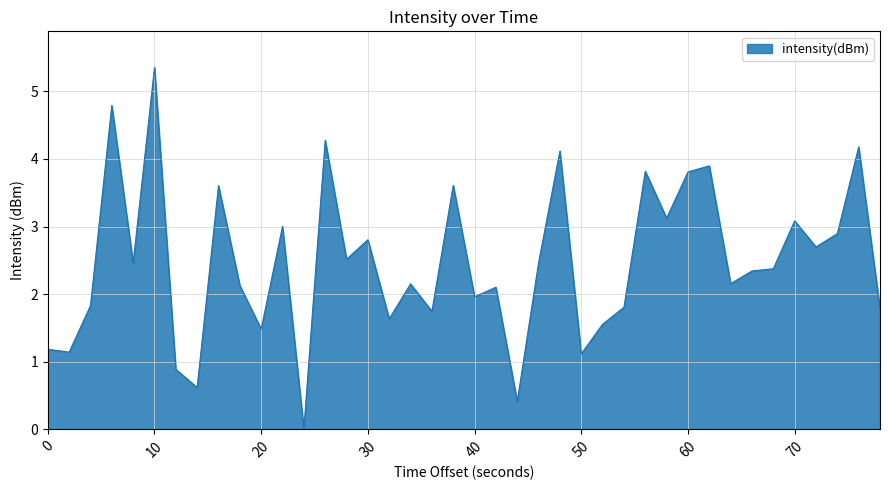

What is the greatest value displayed?

5.4